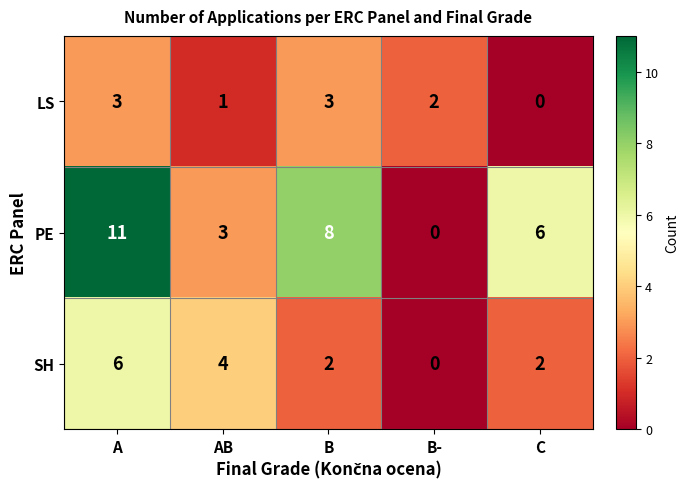

Reading right to left, what are all the values shown in this chart?

LS: C=0	B-=2	B=3	AB=1	A=3
PE: C=6	B-=0	B=8	AB=3	A=11
SH: C=2	B-=0	B=2	AB=4	A=6